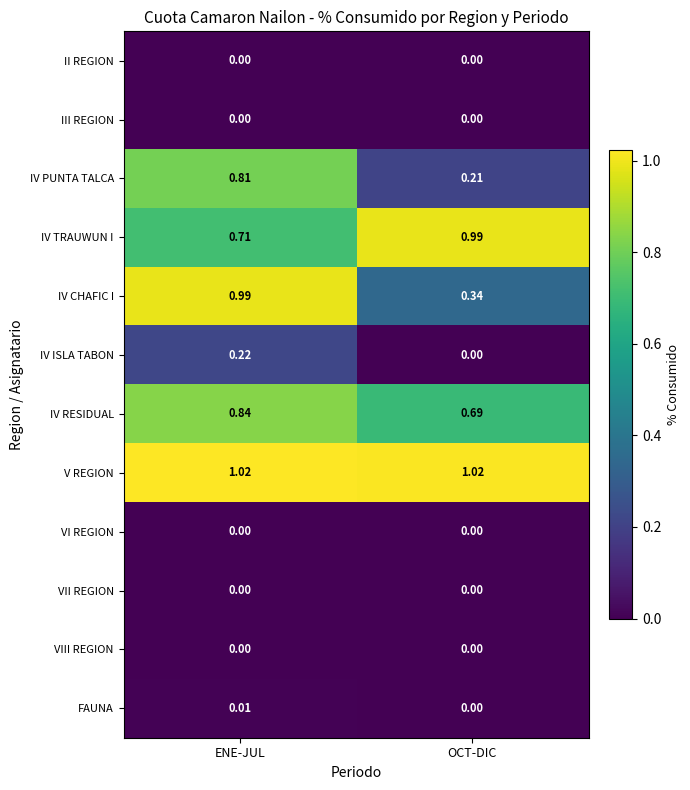

Which series has the largest range (max minus min)?

IV CHAFIC I